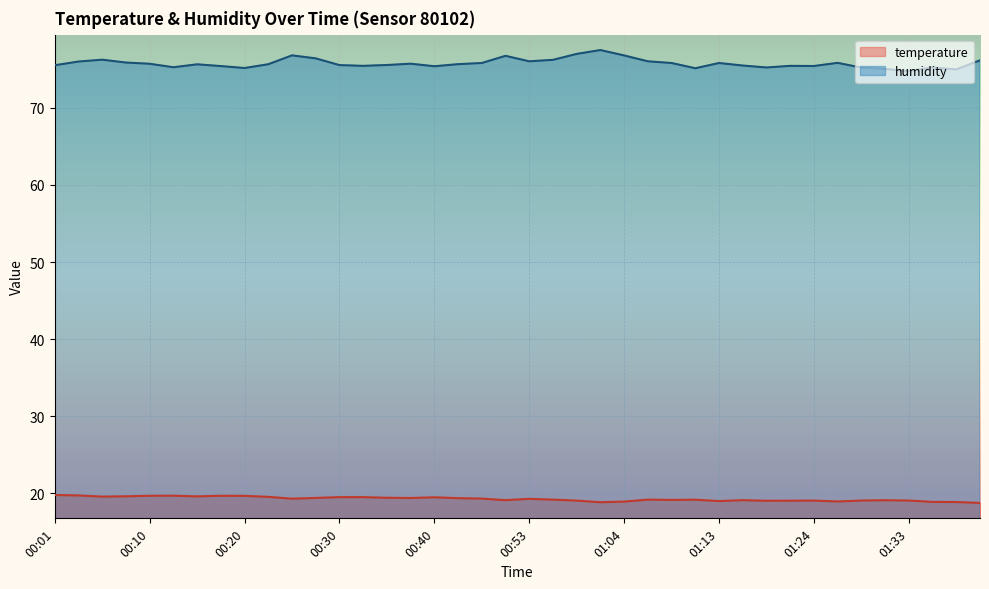

At which category does temperature reach its first local peak?

00:13